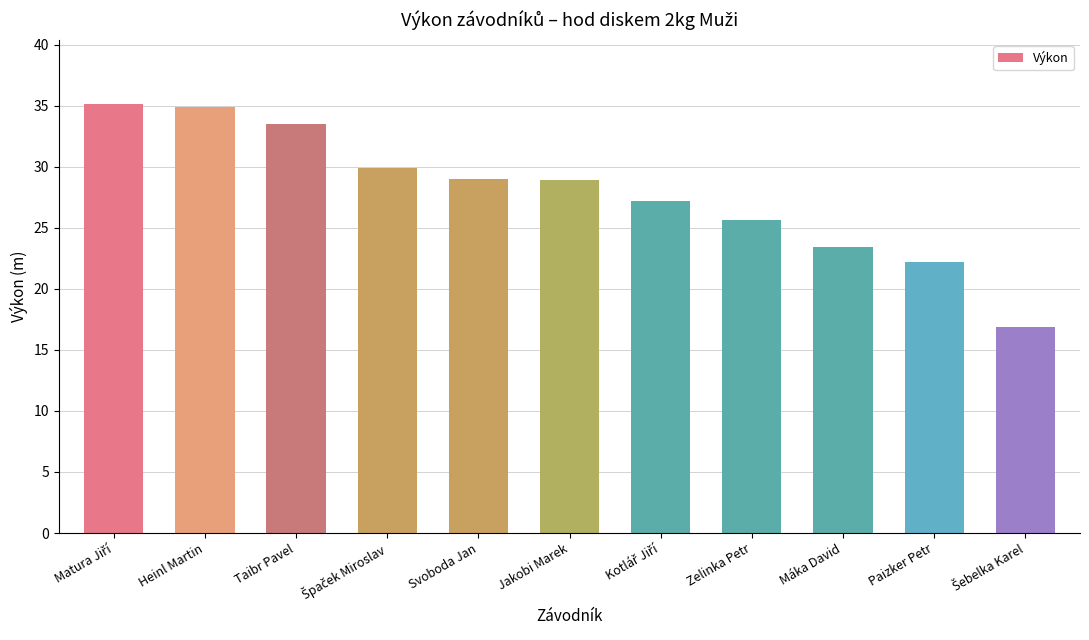

What is the approximate value at Svoboda Jan?

29.0